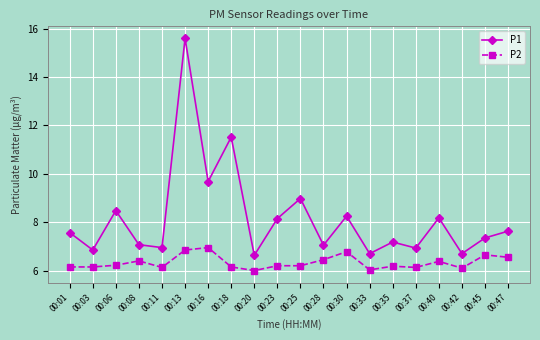

What is the value of the P1 point at the 10th from the left?

8.2